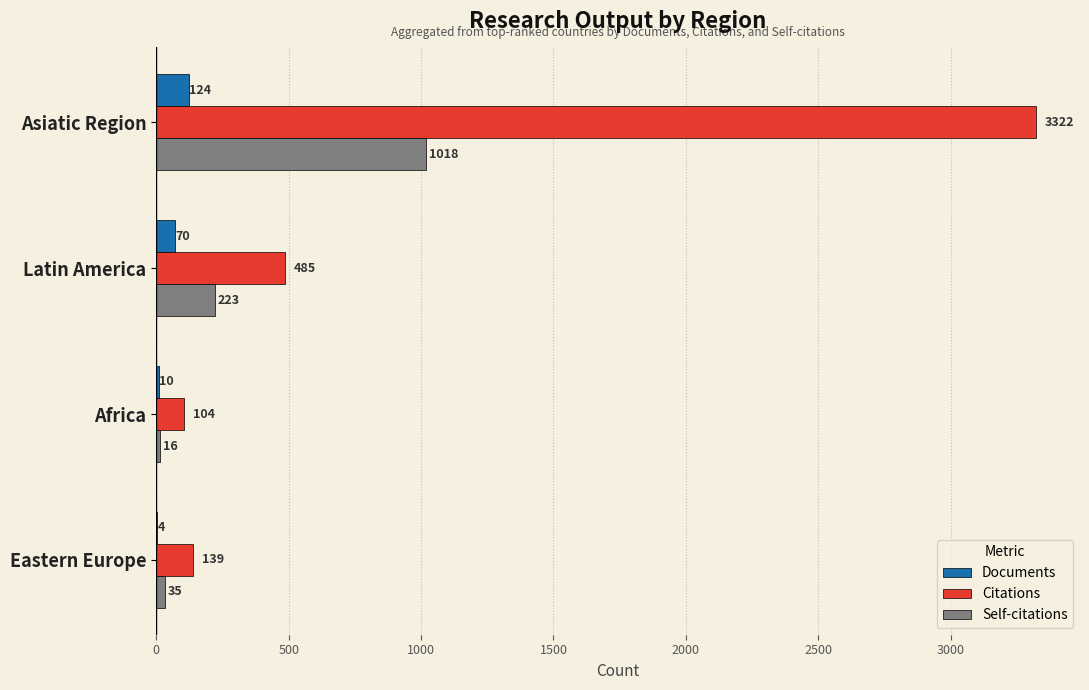

Count the number of data series in this chart.

3